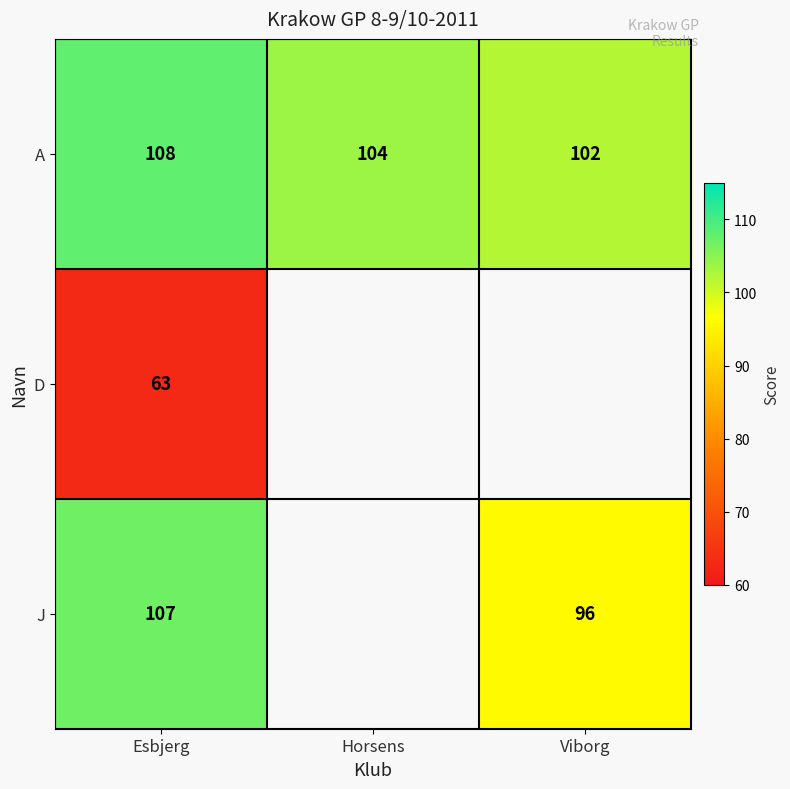

What is the lowest value of the A series?

102